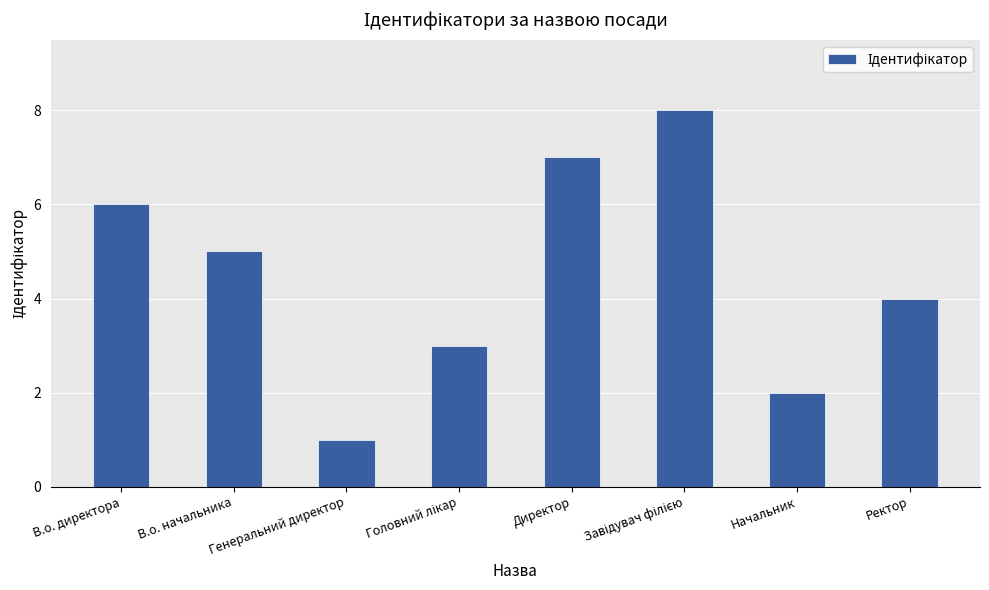

What is the change in value from В.о. начальника to Директор?

+2